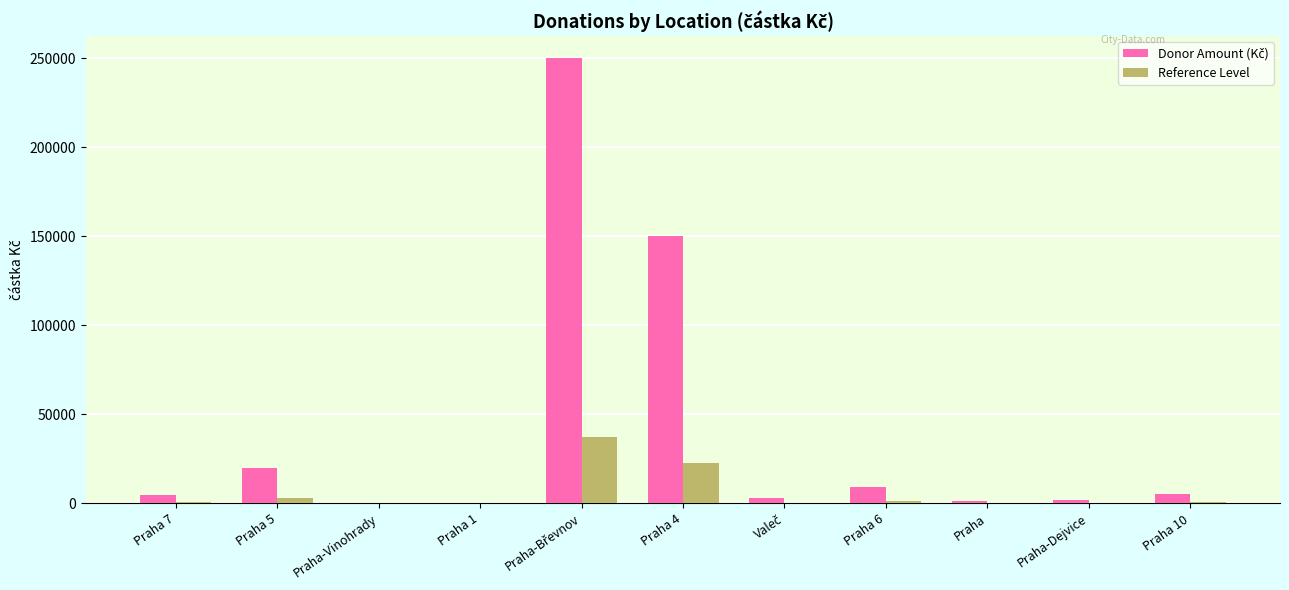

What is the maximum value shown in the chart?

250000.0